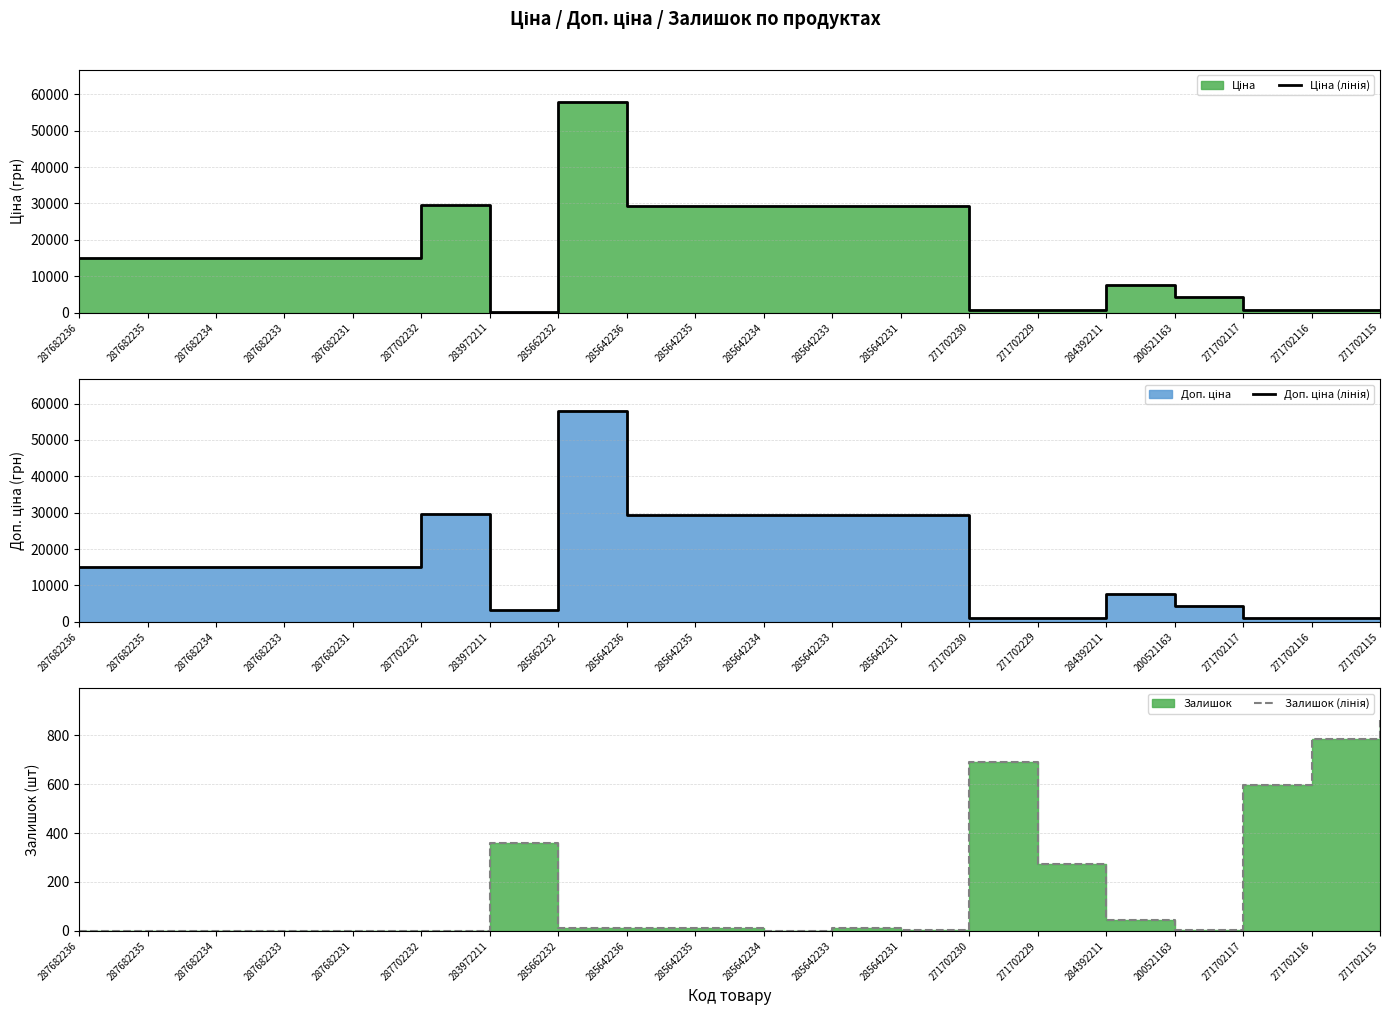

True or false: Доп. ціна (лінія) and Залишок (лінія) cross at least once.

False